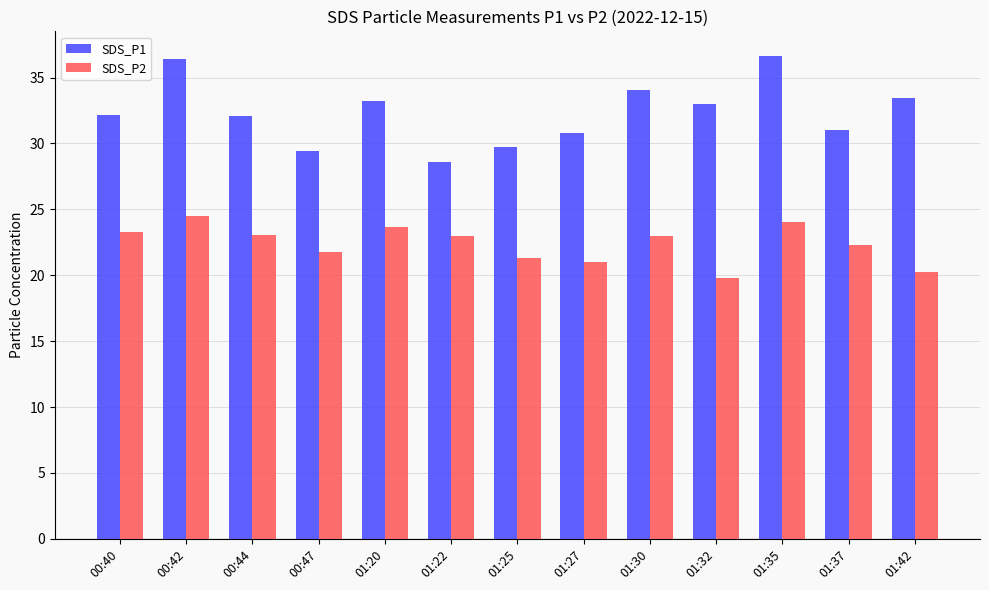

True or false: SDS_P1 has a value of 29.7 at 01:25.

True